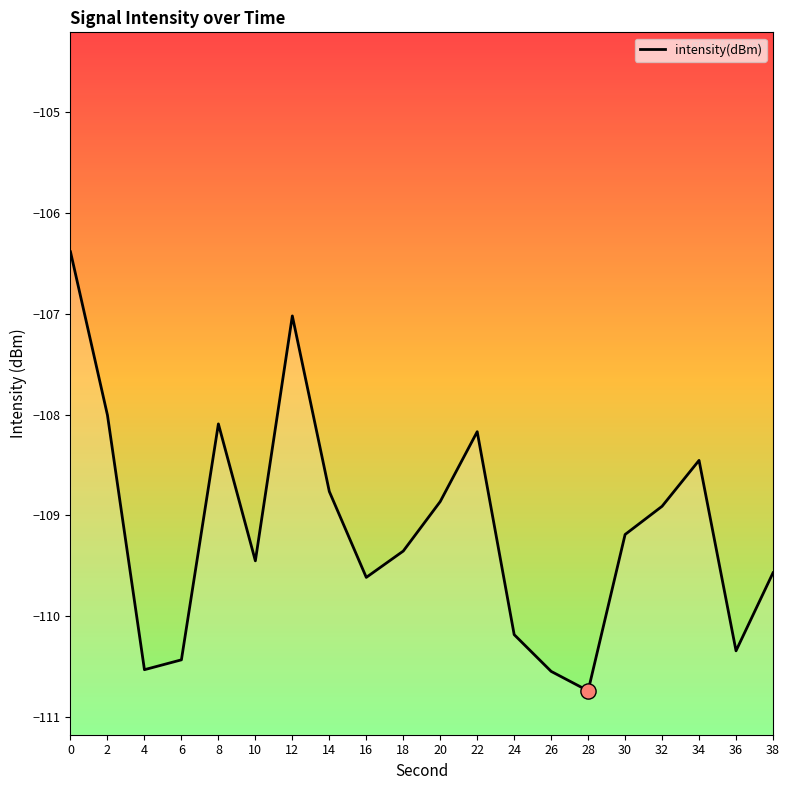

What is the change in value from 22 to 36?

-2.2